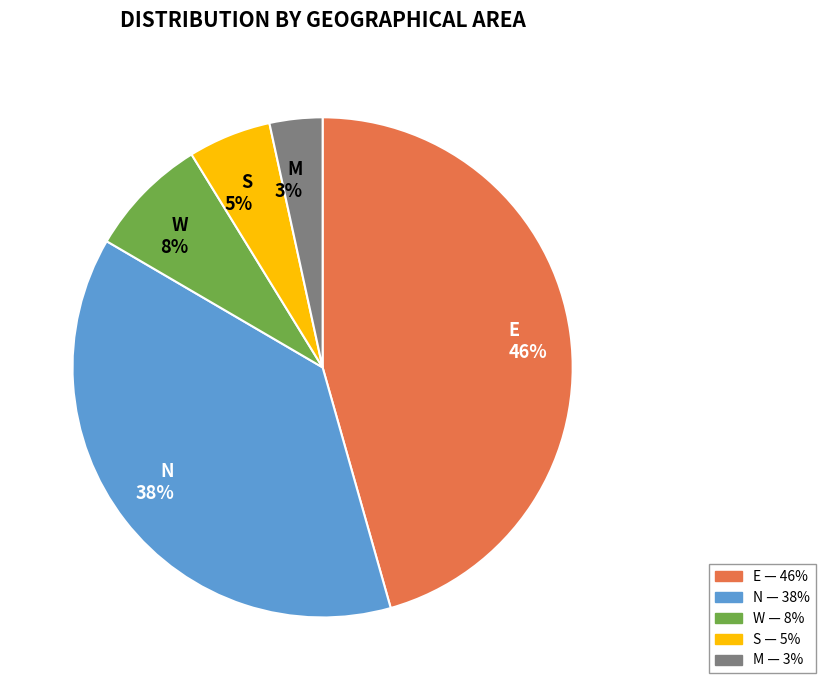

To the nearest percent, what is the average slice percentage?

20%